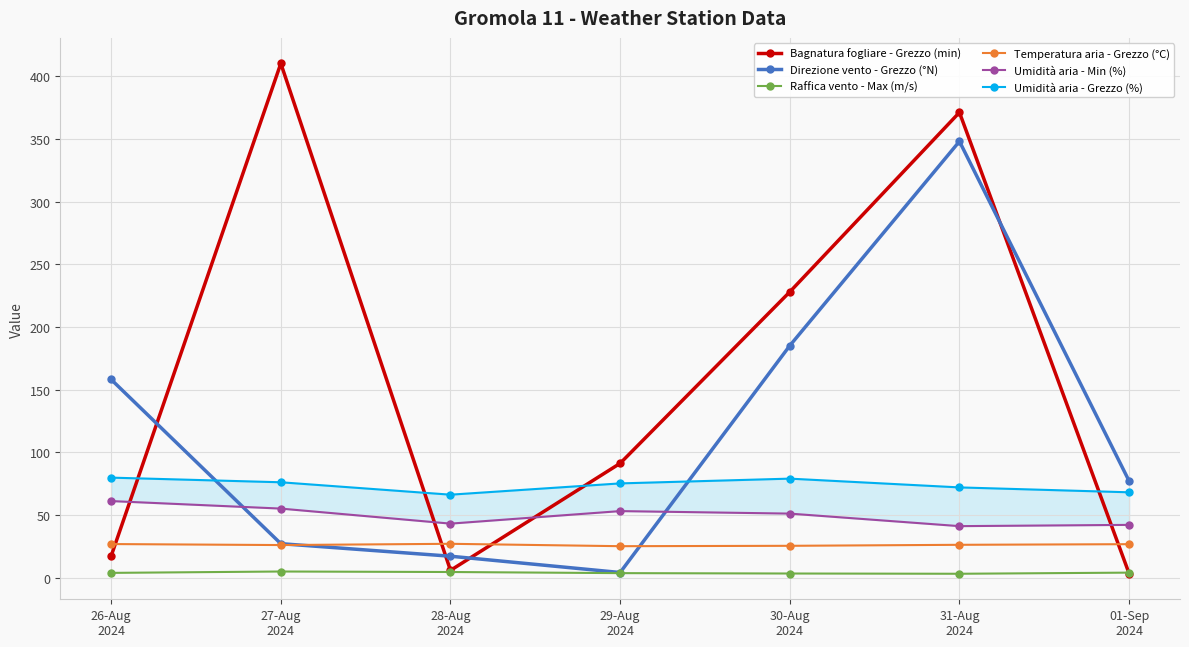

Which has a higher value, 29-Aug
2024 or 26-Aug
2024?

29-Aug
2024